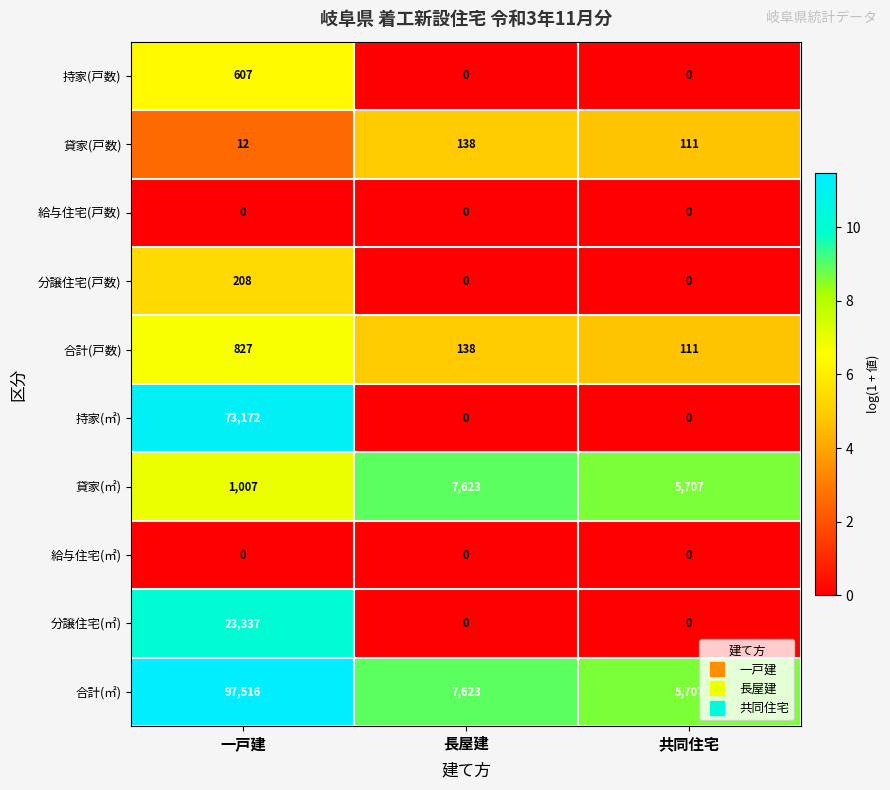

At how many categories does at least one series exceed 0?

3